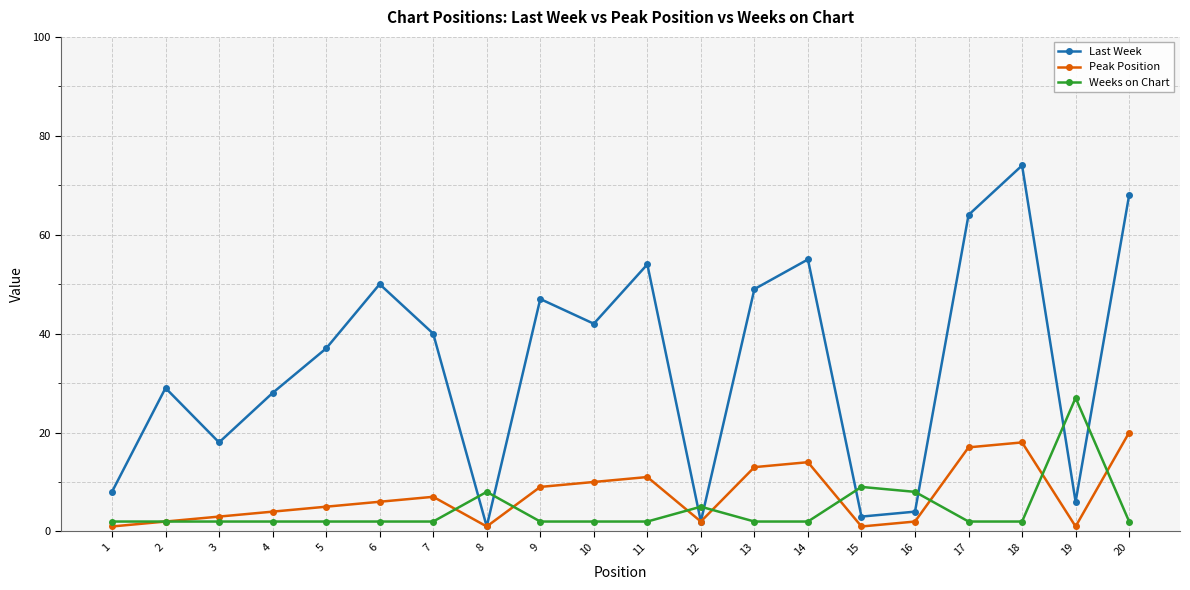

Reading right to left, transcribe all the data shown in this chart.

Last Week: 68	6	74	64	4	3	55	49	2	54	42	47	1	40	50	37	28	18	29	8
Peak Position: 20	1	18	17	2	1	14	13	2	11	10	9	1	7	6	5	4	3	2	1
Weeks on Chart: 2	27	2	2	8	9	2	2	5	2	2	2	8	2	2	2	2	2	2	2